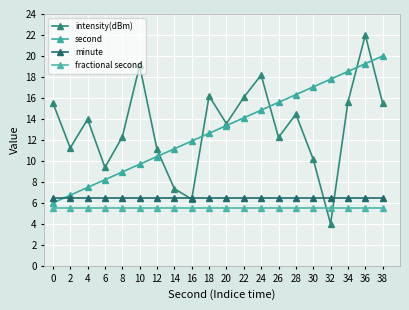

Which category has the highest value across all series?

36